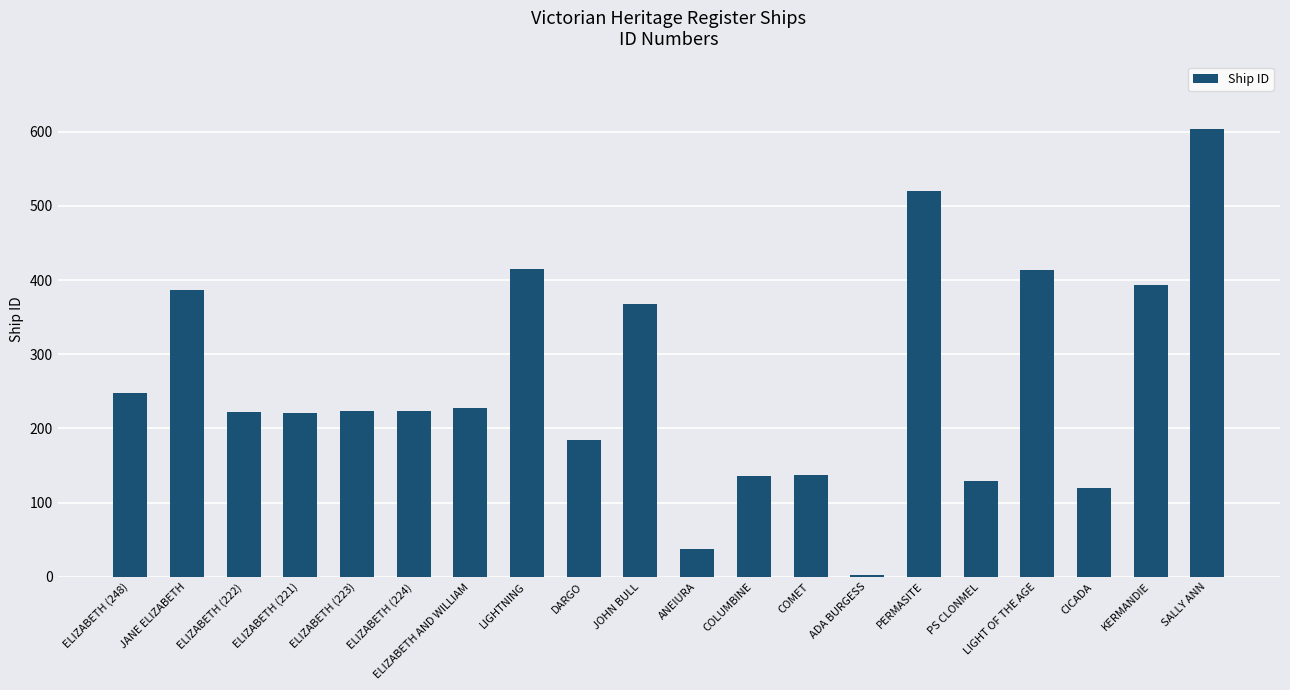

What is the change in value from ELIZABETH (222) to DARGO?

-38